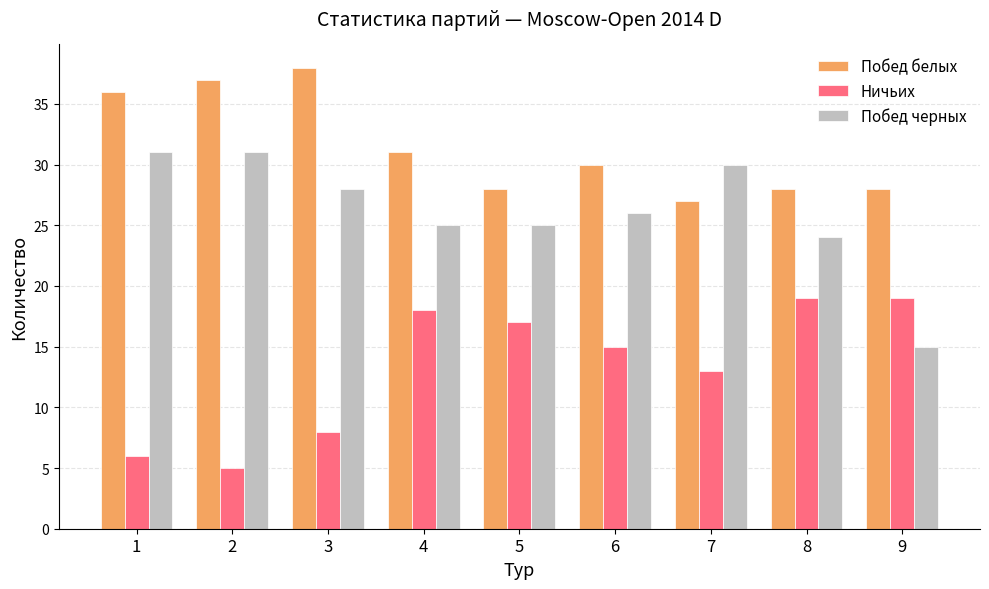

The Побед белых series shows 36 at 1. True or false?

True